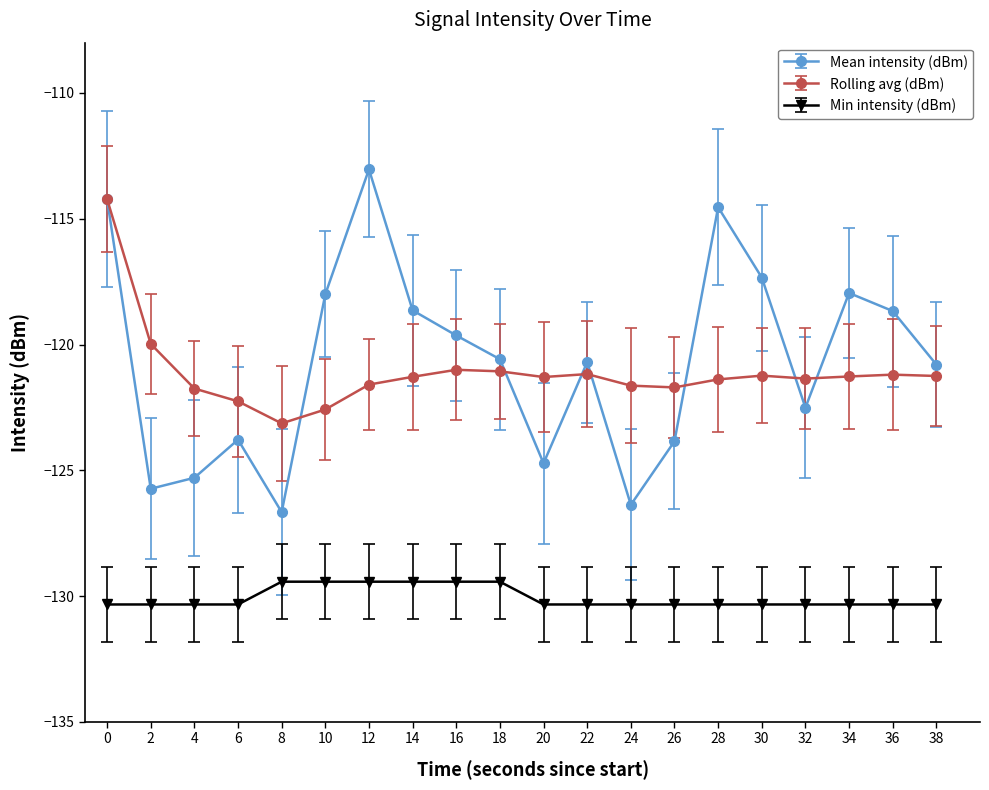

How many lines are shown in the chart?

3